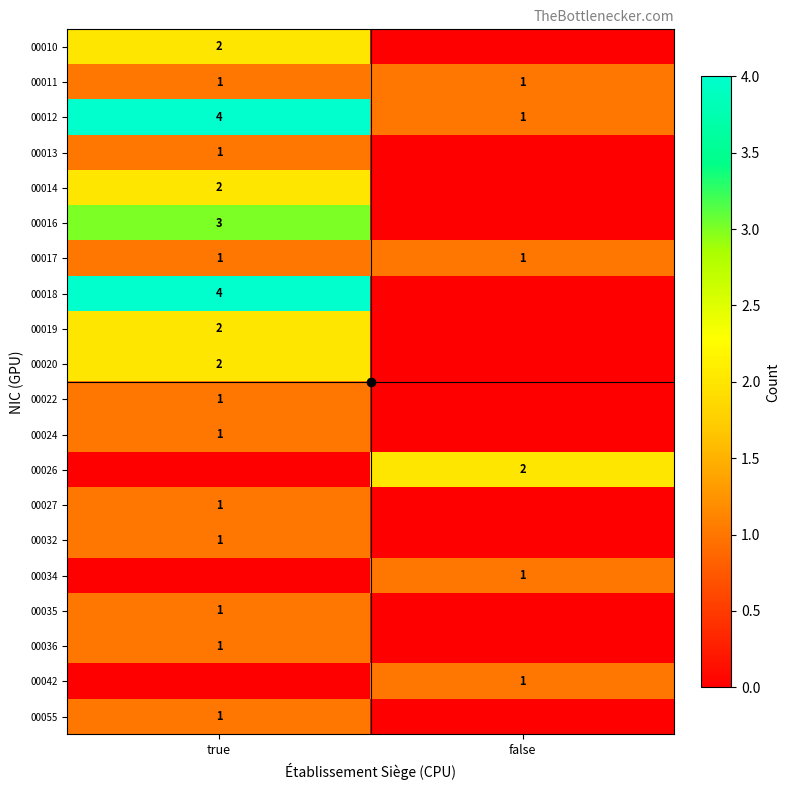

Which has a higher value, false or true?

true